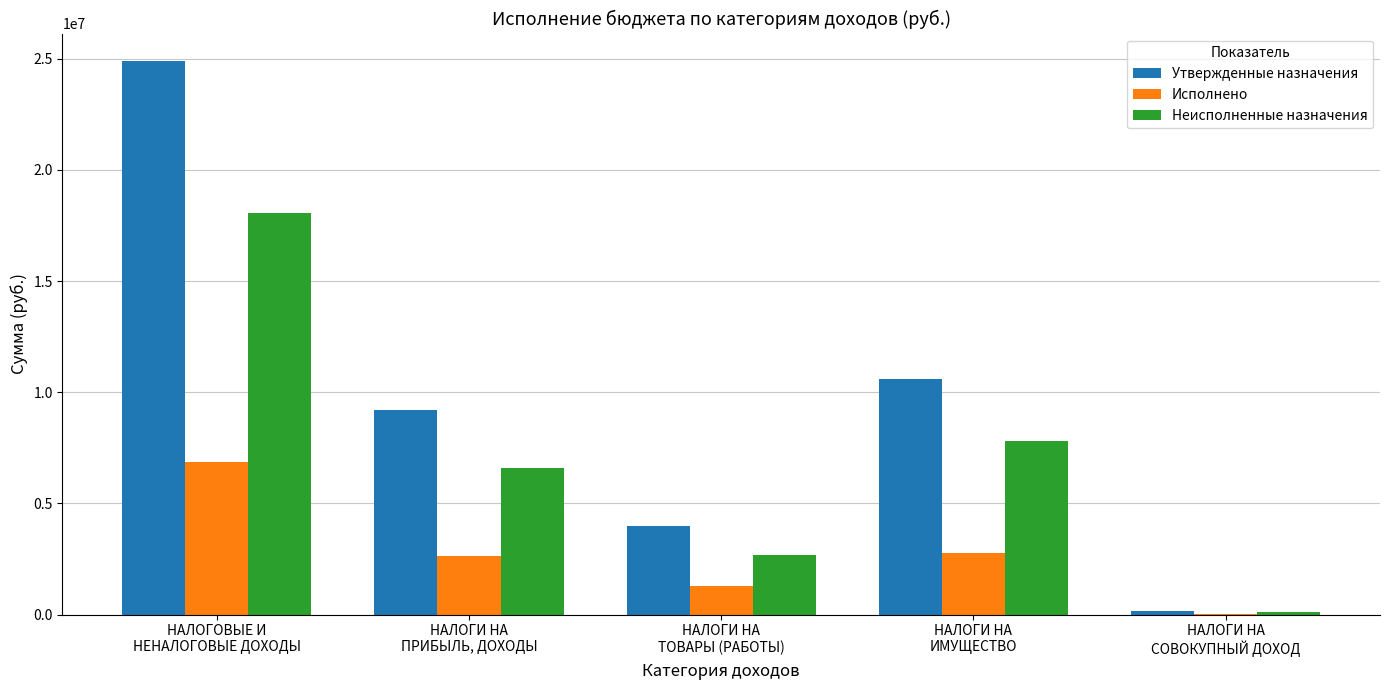

What is the maximum value for Исполнено?

6842193.1